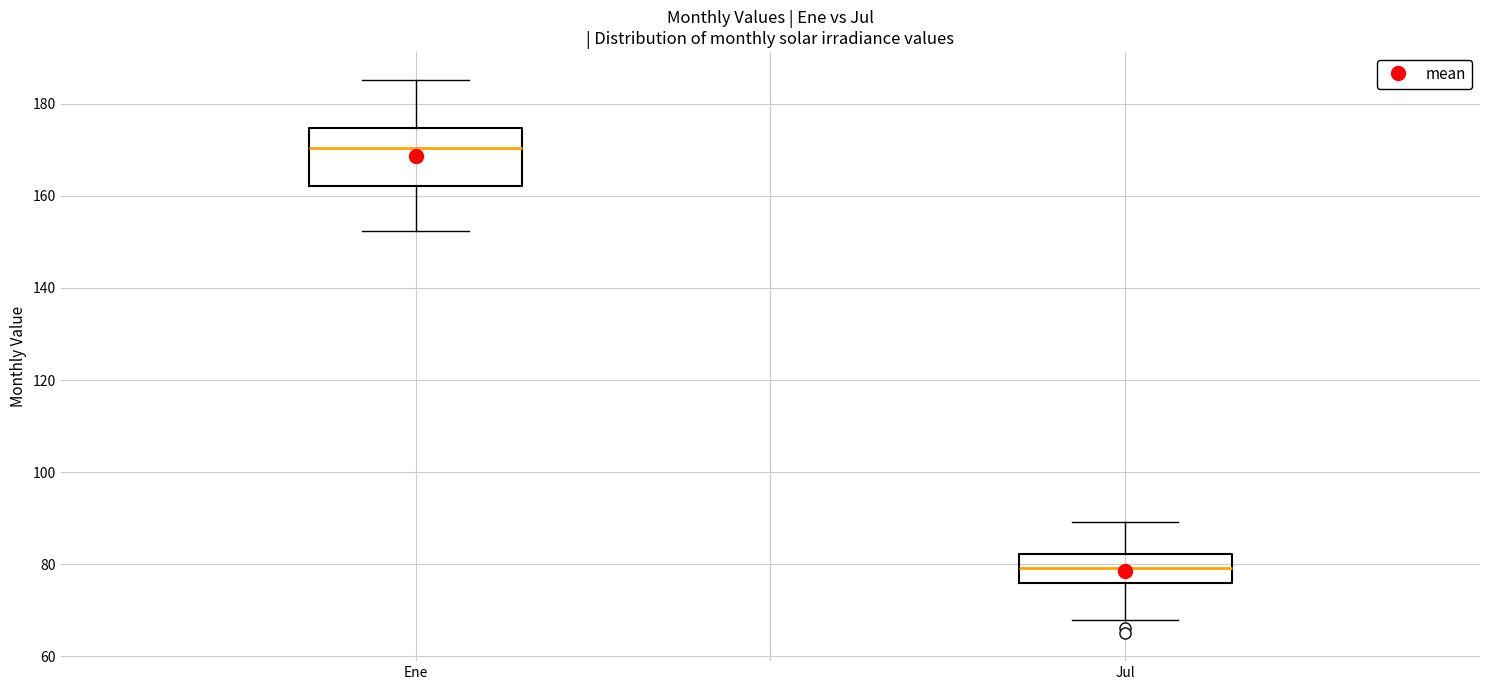

Where does the lower whisker of the box for Jul end on the y-axis? The values are not printed on the chart, so give them approximately, as read against the axis.

68